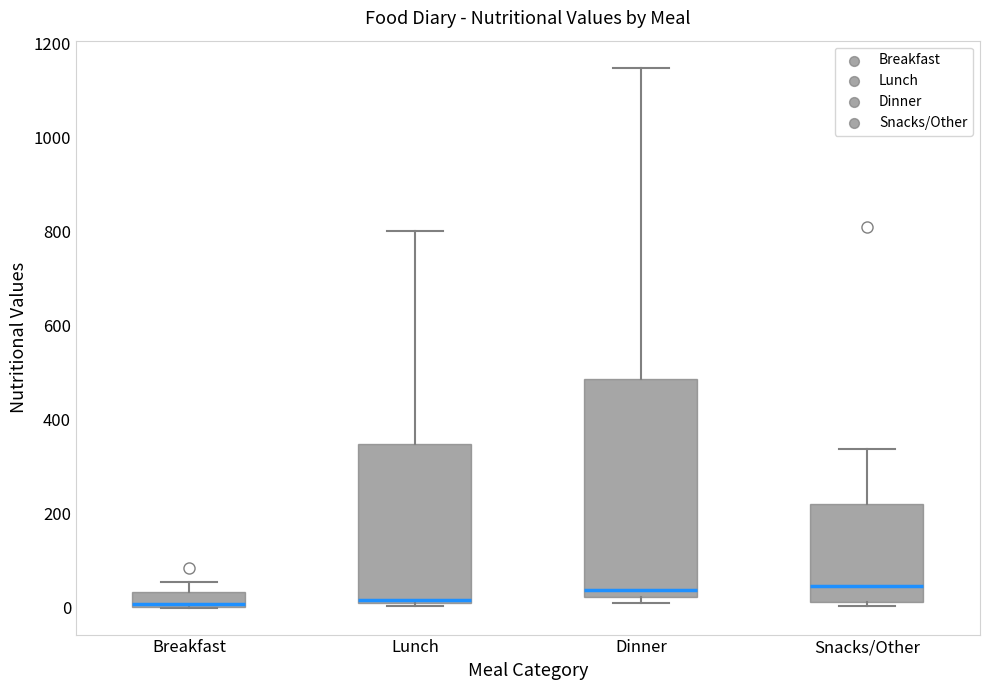

Comparing the boxes themselves (not the whiskers), which one is the tallest?

Dinner